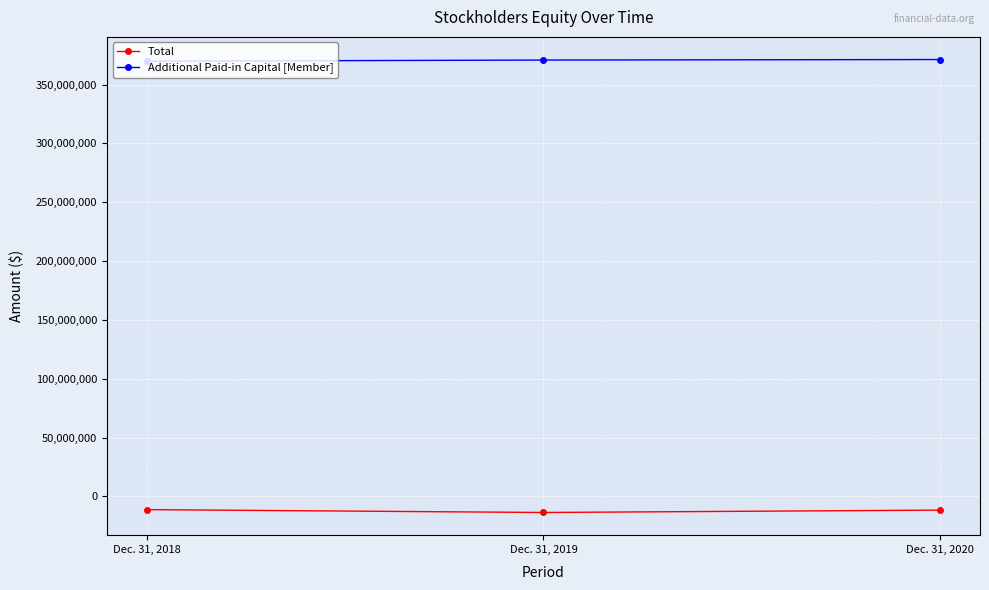

At Dec. 31, 2020, list the series in order from largest to smallest.

Additional Paid-in Capital [Member], Total